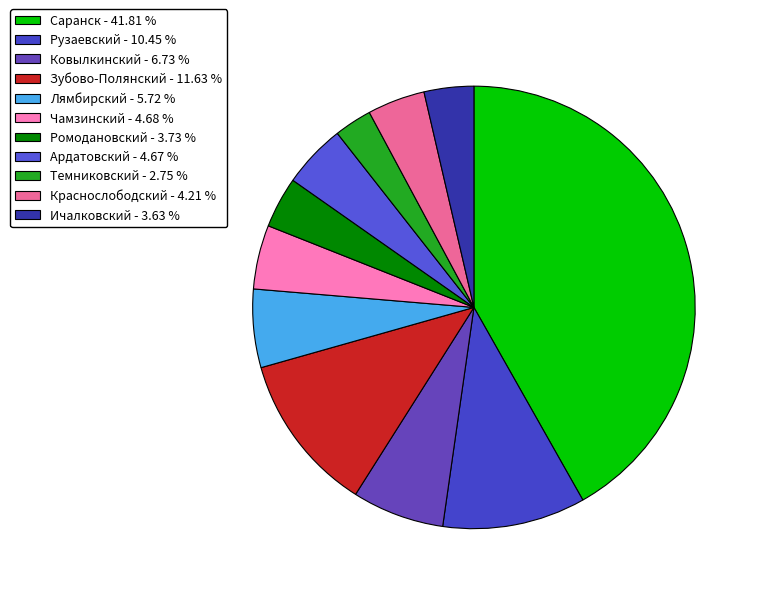

What is the change in value from Зубово-Полянский to Чамзинский?

-301543.1